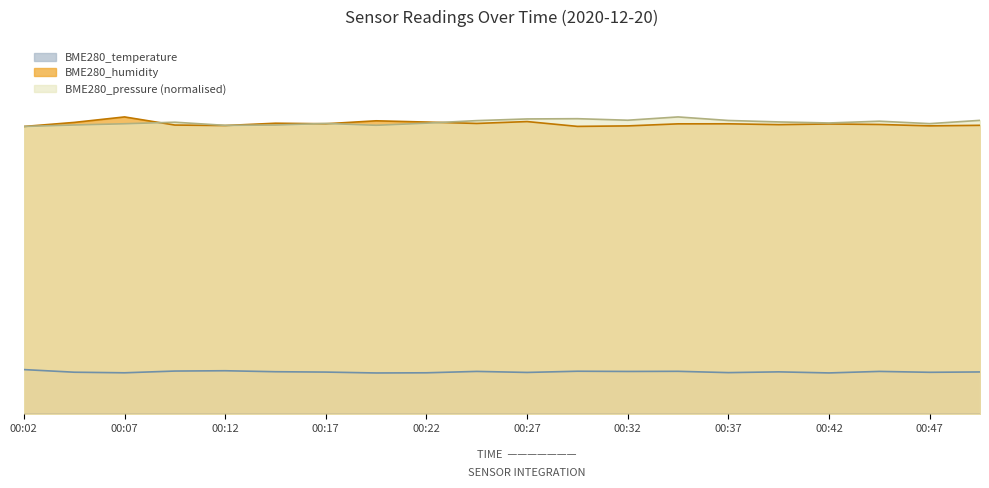

At which category does the chart reach its minimum across all series?

00:19